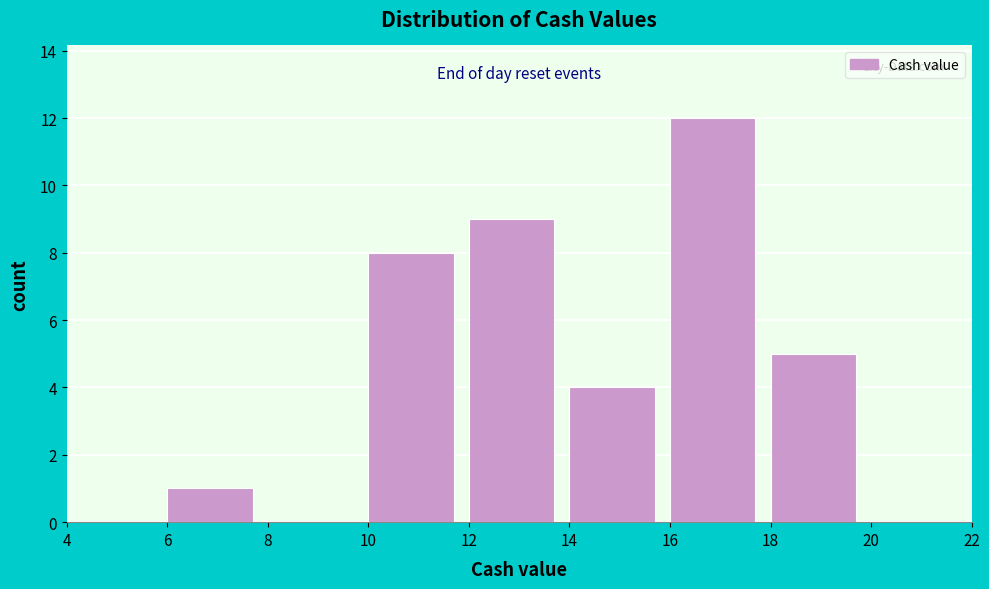

Reading left to right, transcribe this chart: for each bar, give the range it covers on the x-axis and its height. The values are not printed on the chart, so give them approximately, as read against the axis.

4 to 6: 0
6 to 8: 1
8 to 10: 0
10 to 12: 8
12 to 14: 9
14 to 16: 4
16 to 18: 12
18 to 20: 5
20 to 22: 0